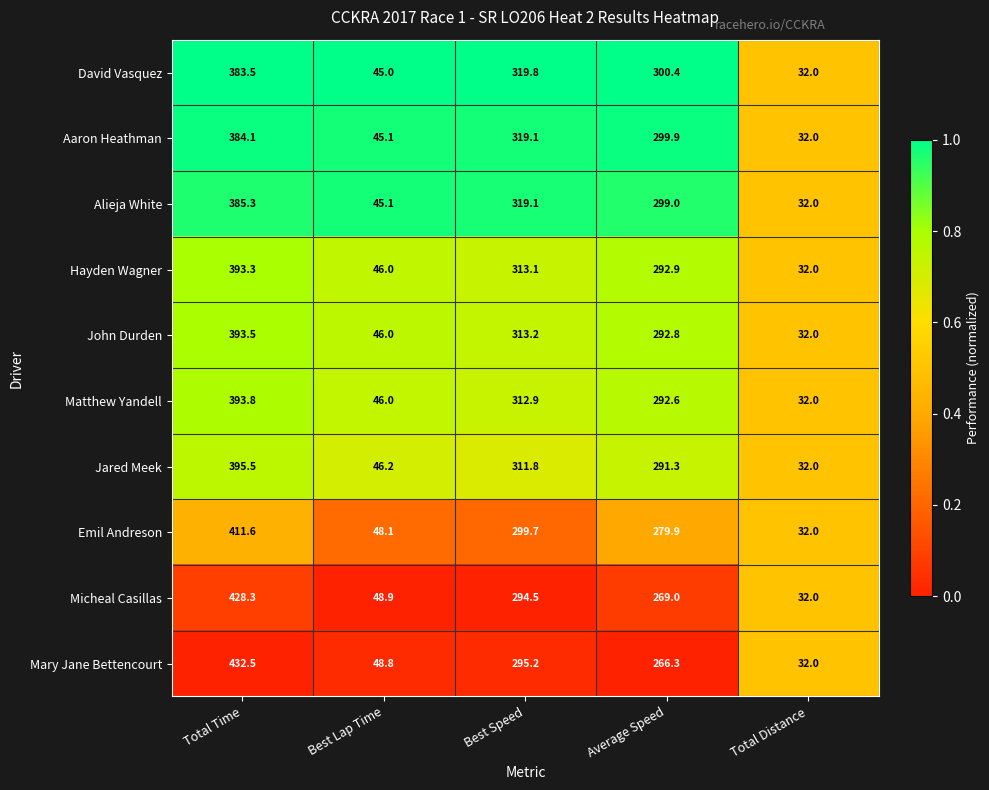

The value of John Durden at Best Lap Time is 46.0. True or false?

True